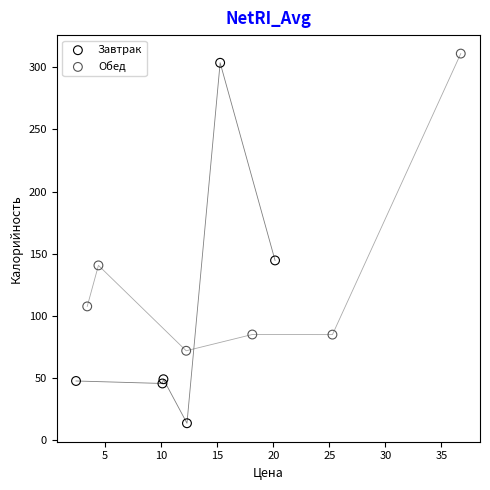

Which series contains the lowest Y value?

Завтрак